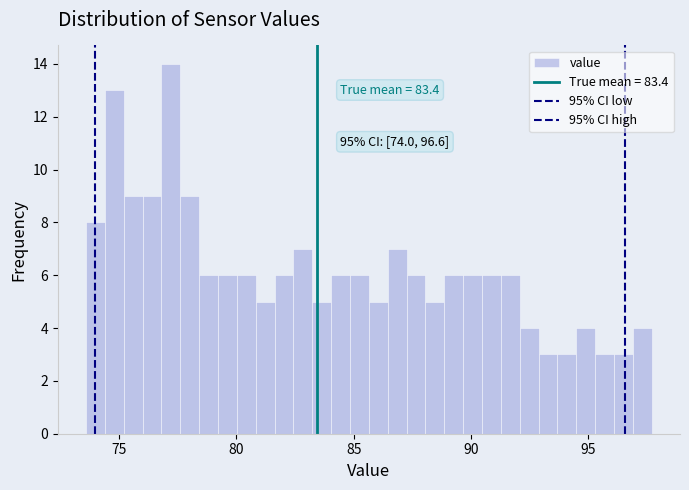

Around what value on the x-axis is the tallest bar? Give the approximate position of its centre, as read against the axis.

77.0